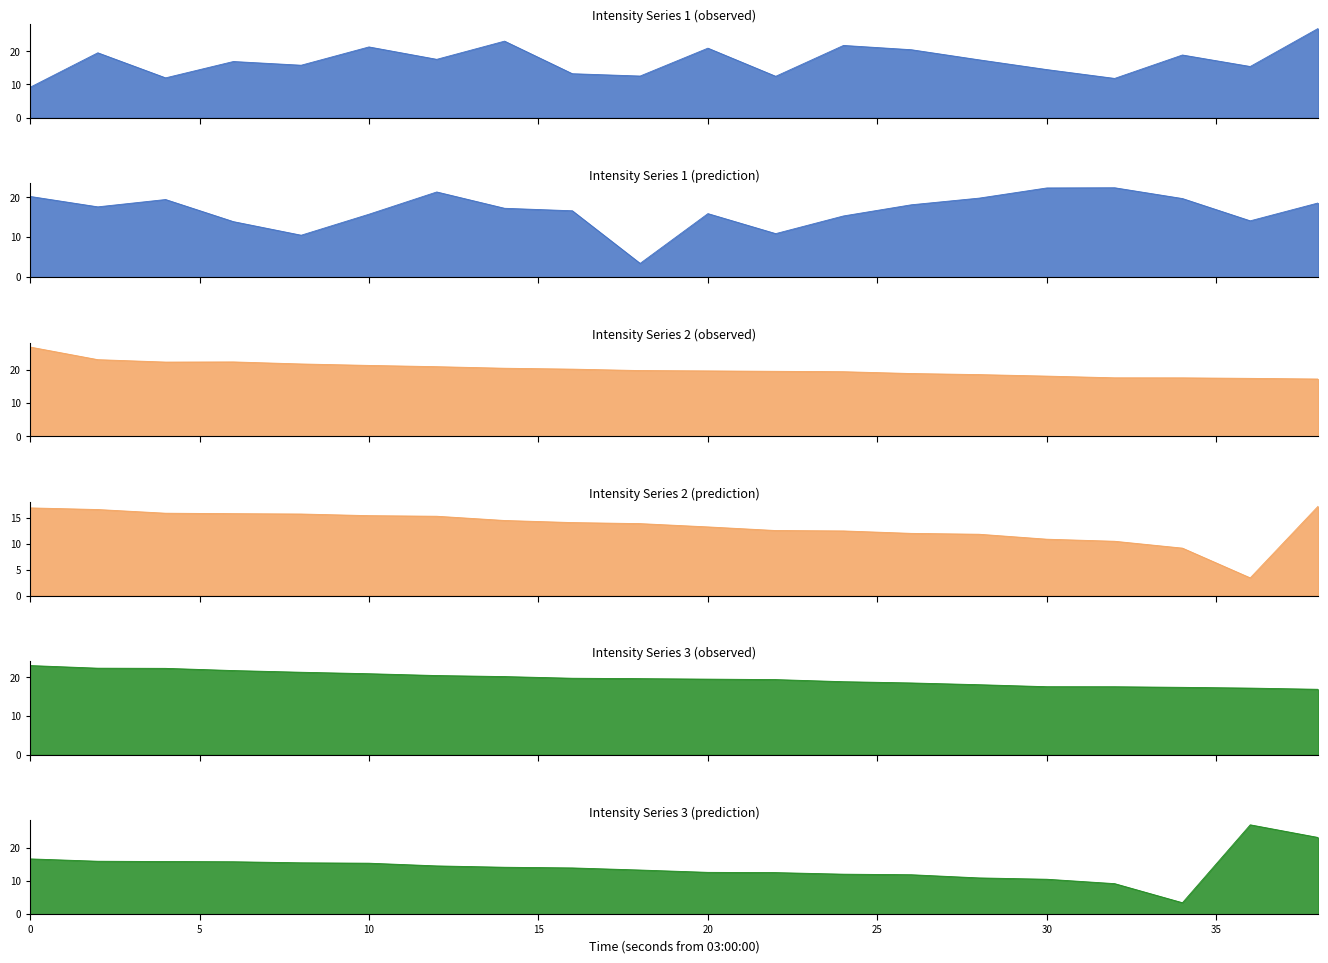

Is it true that intensity_p2 equals 7.3 at 19?

False